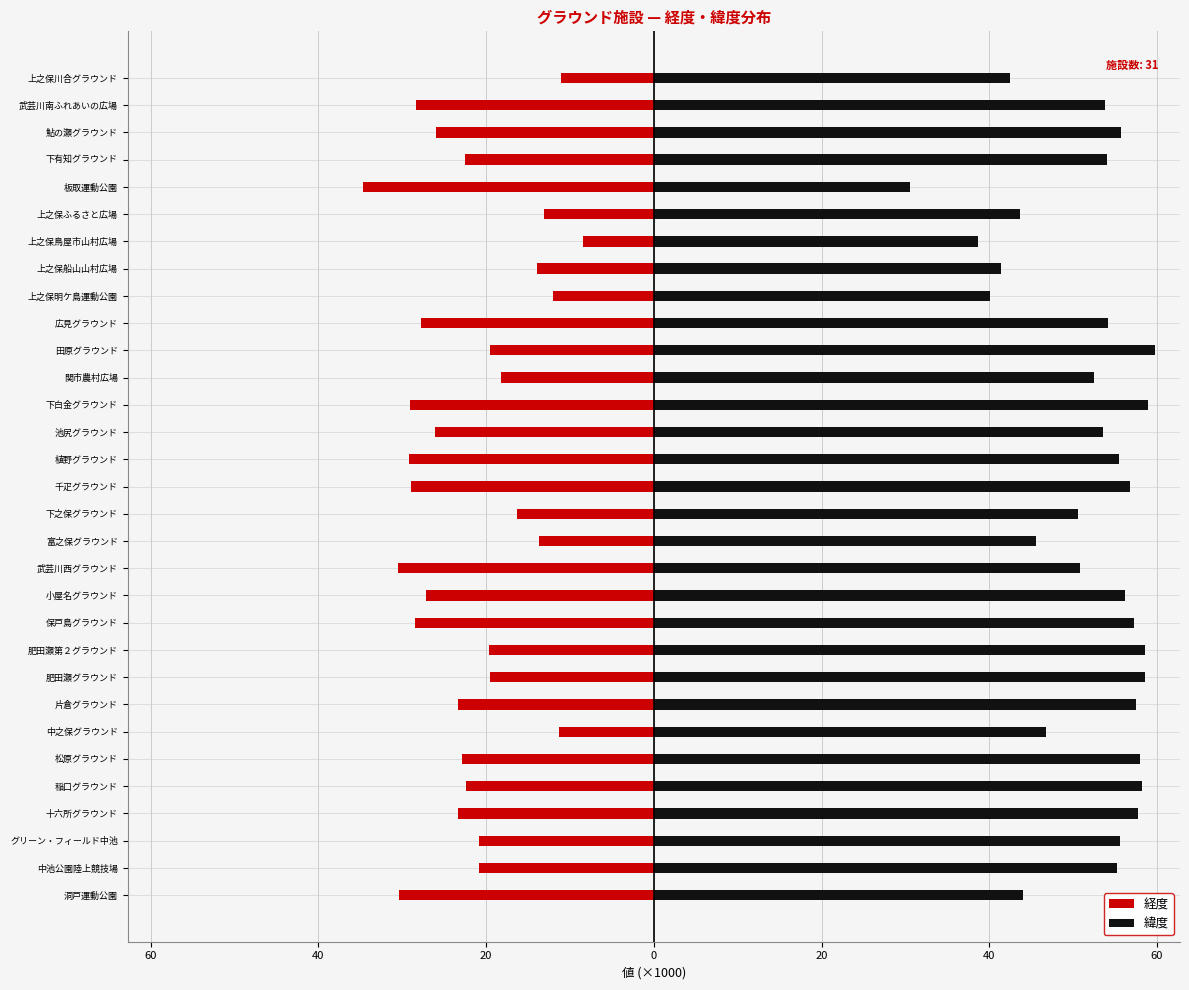

Which series has the largest total across all categories?

緯度